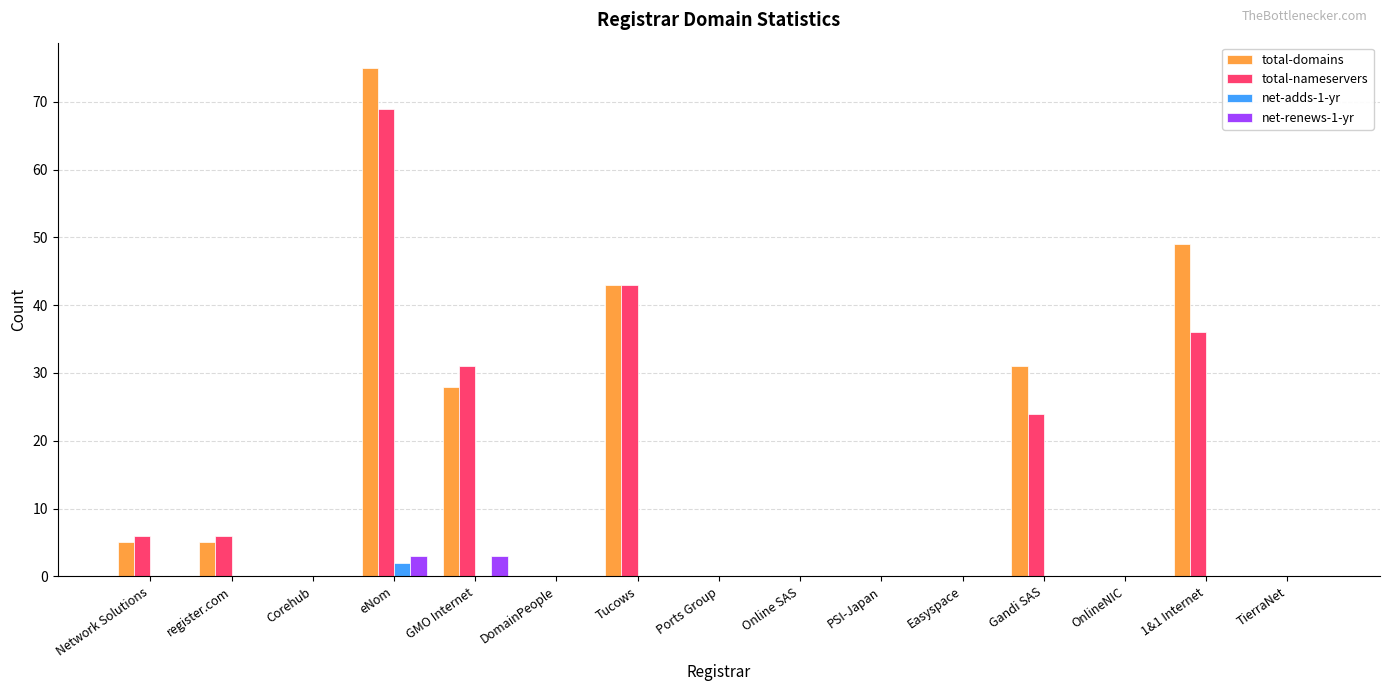

Are the bars grouped side by side (vs. stacked)?

Yes